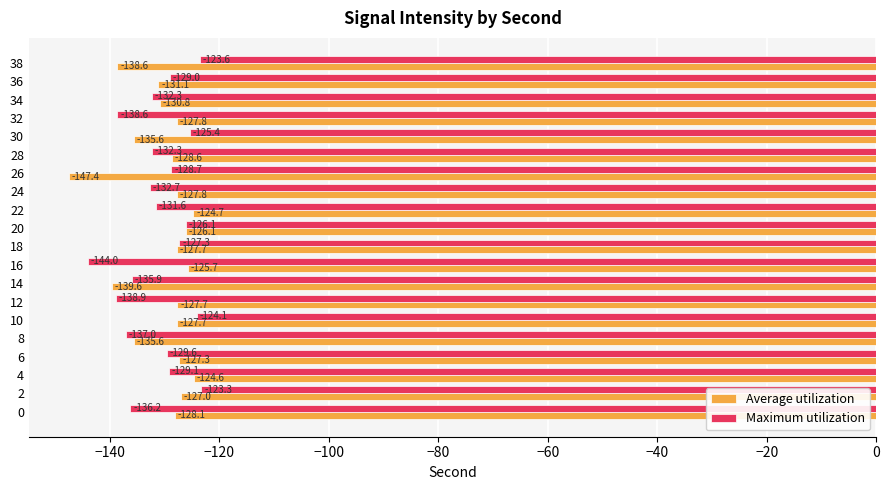

The value of Average utilization at 30 is -135.6. True or false?

True